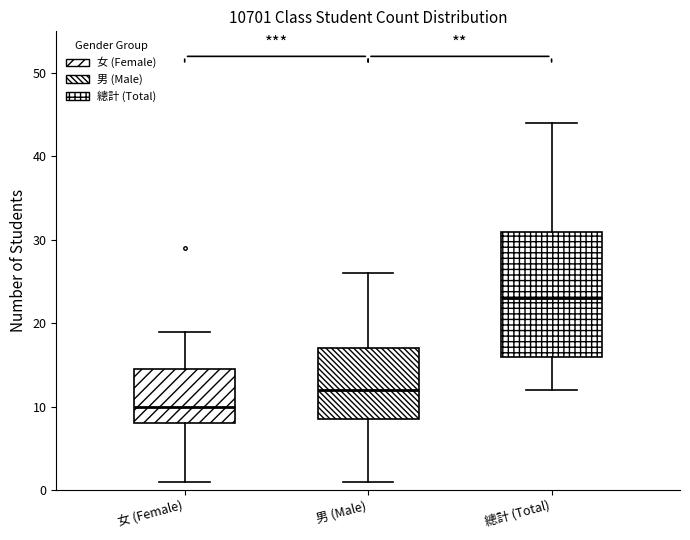

Reading left to right, read every box against the y-axis: the position of its median line, the range the box covers, and the ends of its whiskers. The values are not printed on the chart, so give them approximately, as read against the axis.

女 (Female): median 10, box 8 to 15, whiskers 1 to 19
男 (Male): median 12, box 9 to 17, whiskers 1 to 26
總計 (Total): median 23, box 16 to 31, whiskers 12 to 44